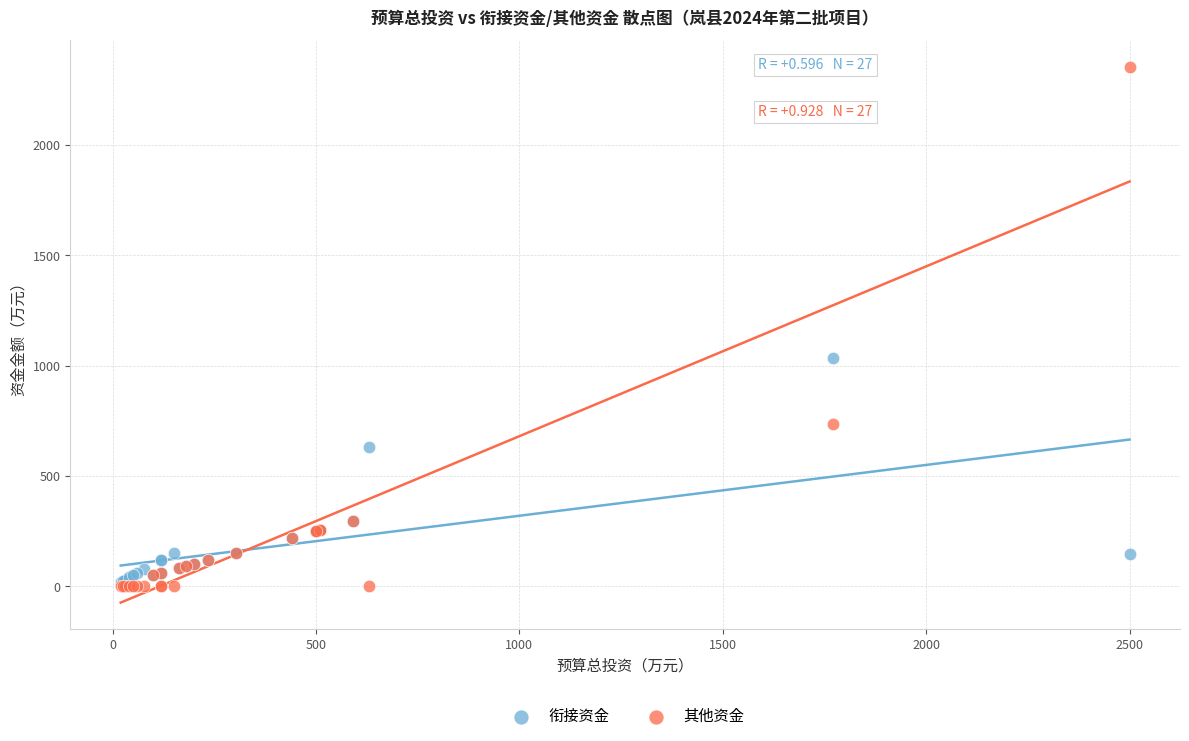

In the 其他资金 series, what Y value is closest to 1176?

737.1